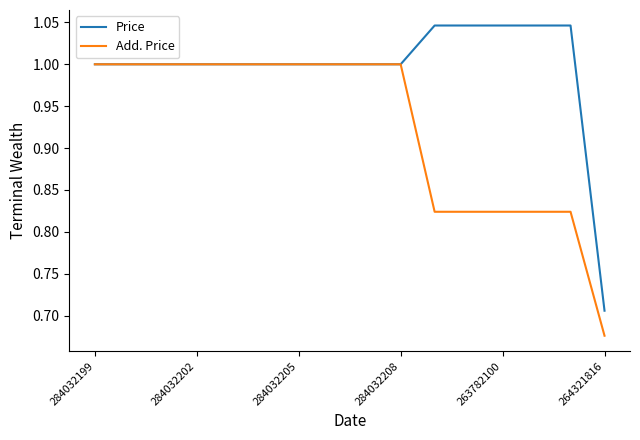

Rank the series by their average value, from highest to lowest.

Price, Add. Price